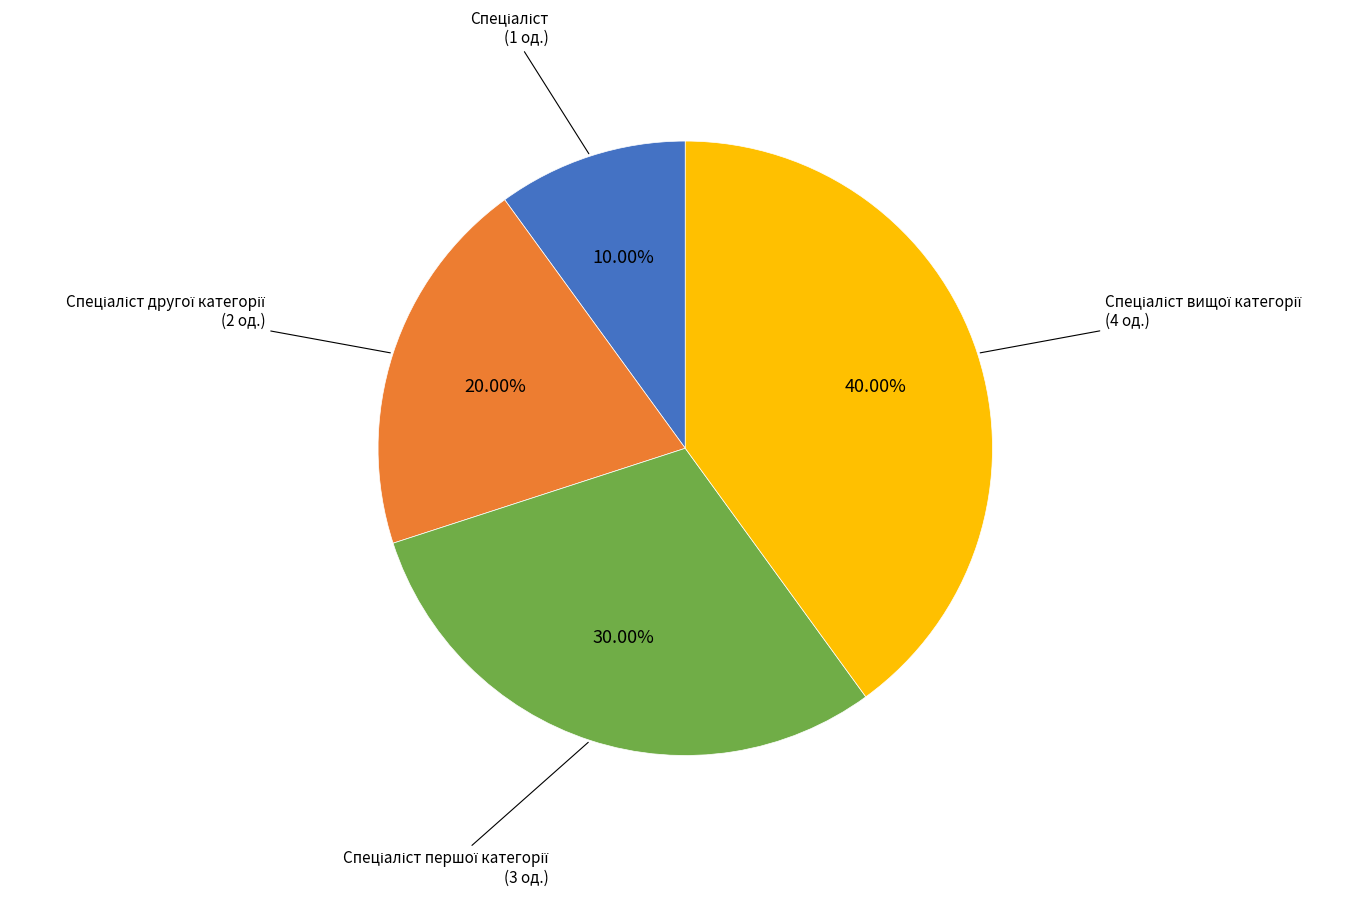

Does any single category account for the majority?

No